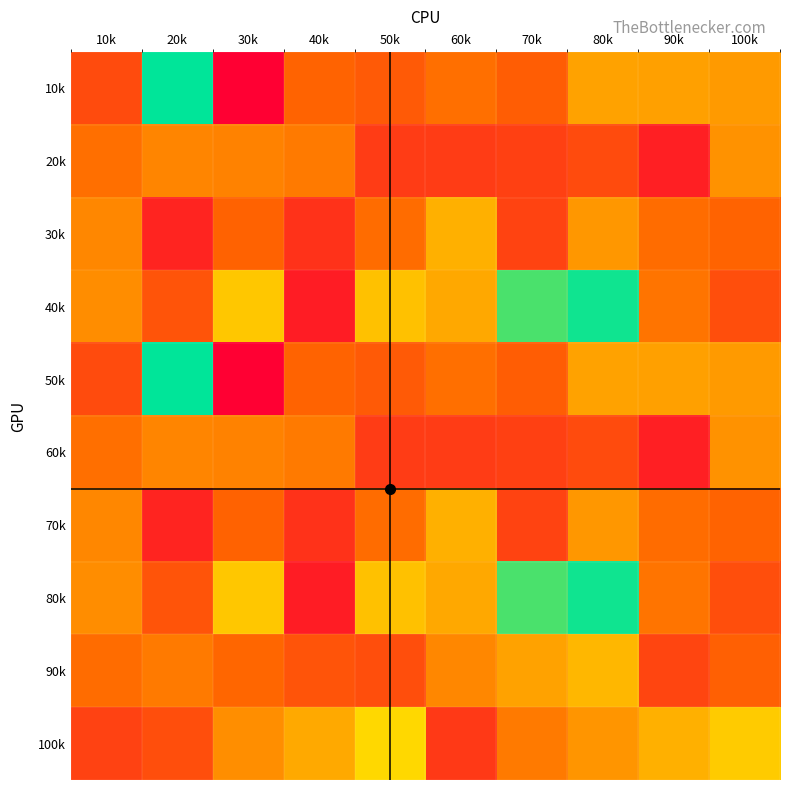

Reading left to right, extract all data points from this chart.

10k: 10k=93.3	20k=285.7	30k=30.0	40k=113.3	50k=105.0	60k=122.5	70k=108.9	80k=160.0	90k=158.0	100k=154.3
20k: 10k=122.5	20k=138.3	30k=136.0	40k=130.0	50k=80.0	60k=80.0	70k=84.4	80k=93.3	90k=56.4	100k=148.0
30k: 10k=140.0	20k=60.0	30k=112.5	40k=72.7	50k=120.0	60k=170.0	70k=86.7	80k=152.0	90k=120.0	100k=113.3
40k: 10k=144.0	20k=100.0	30k=187.5	40k=54.3	50k=183.3	60k=164.7	70k=260.0	80k=280.0	90k=126.7	100k=95.7
50k: 10k=93.3	20k=285.7	30k=30.0	40k=113.3	50k=105.0	60k=122.5	70k=108.9	80k=160.0	90k=158.0	100k=154.3
60k: 10k=122.5	20k=138.3	30k=136.0	40k=130.0	50k=80.0	60k=80.0	70k=84.4	80k=93.3	90k=56.4	100k=148.0
70k: 10k=140.0	20k=60.0	30k=112.5	40k=72.7	50k=120.0	60k=170.0	70k=86.7	80k=152.0	90k=120.0	100k=113.3
80k: 10k=144.0	20k=100.0	30k=187.5	40k=54.3	50k=183.3	60k=164.7	70k=260.0	80k=280.0	90k=126.7	100k=95.7
90k: 10k=120.0	20k=130.0	30k=115.0	40k=100.0	50k=95.0	60k=140.0	70k=160.0	80k=175.0	90k=88.0	100k=110.0
100k: 10k=85.0	20k=95.0	30k=145.0	40k=165.0	50k=200.0	60k=78.0	70k=130.0	80k=150.0	90k=170.0	100k=190.0